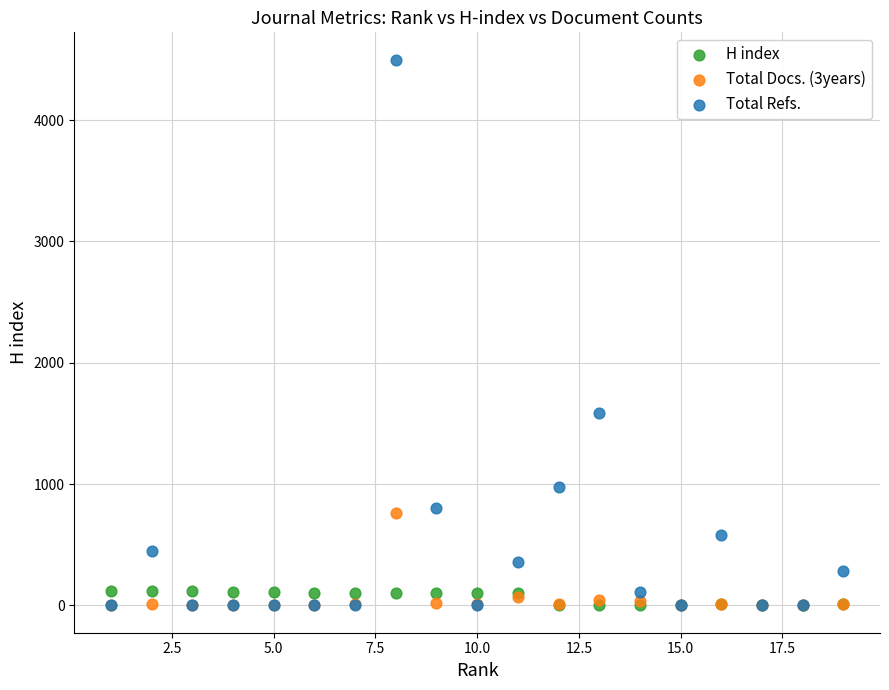

Which series contains the highest Y value?

Total Refs.